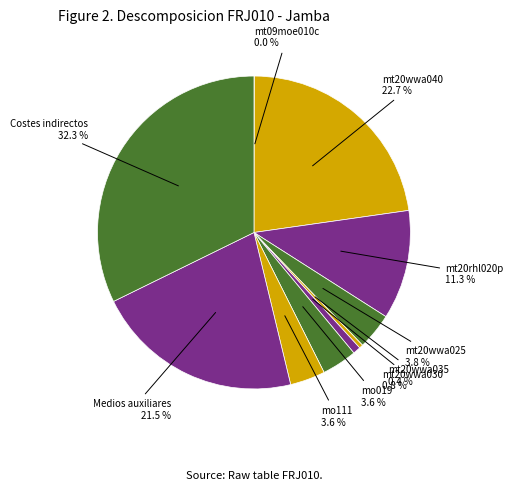

Between mt20wwa040 and mt20wwa035, which is larger?

mt20wwa040